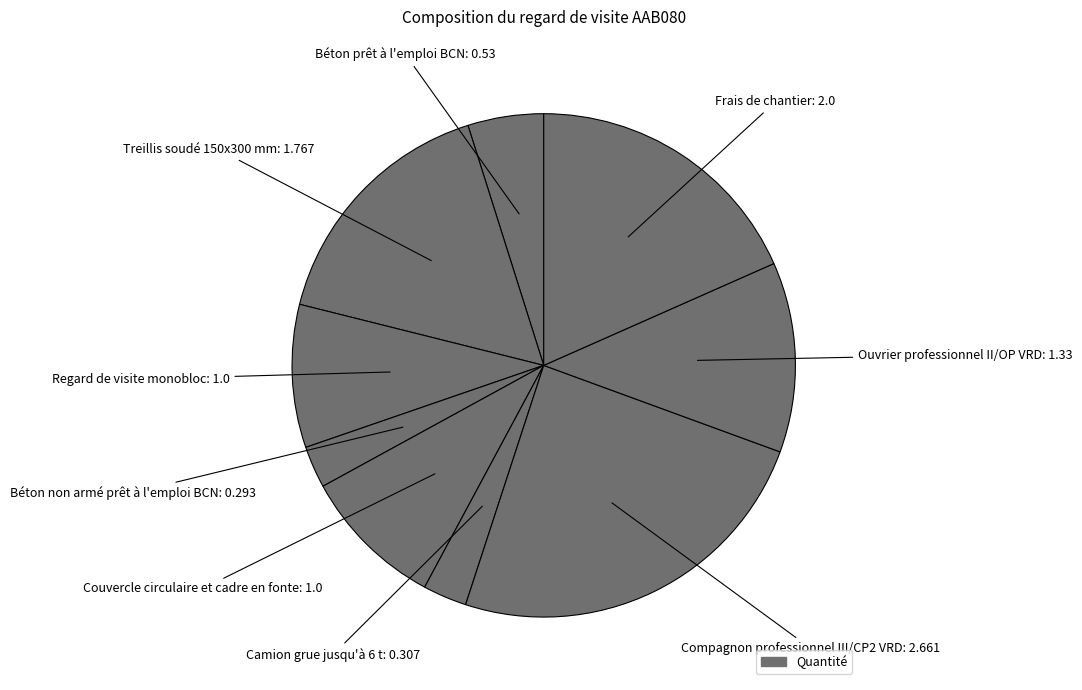

Count the number of slices in the pie.

9